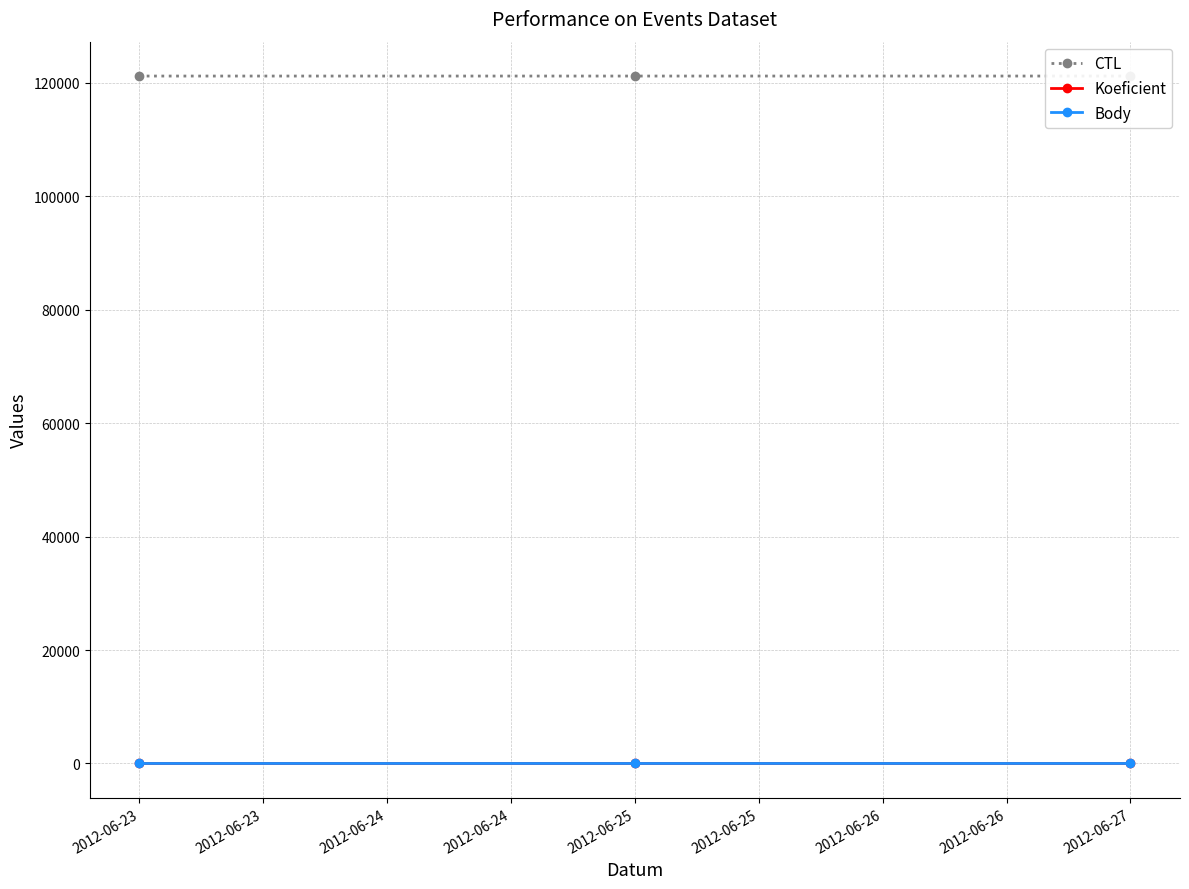

Reading right to left, transcribe all the data shown in this chart.

CTL: 121213	121212	121211
Koeficient: 3	4	3
Body: 3	4	3